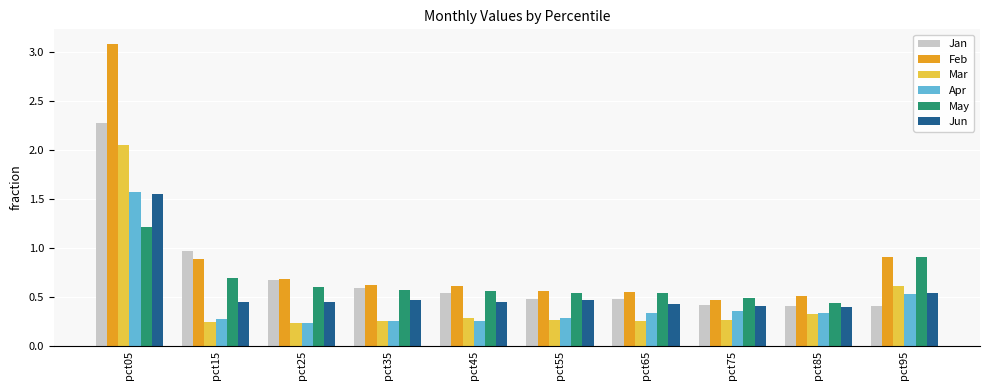

What is the sum of all May values?

6.6